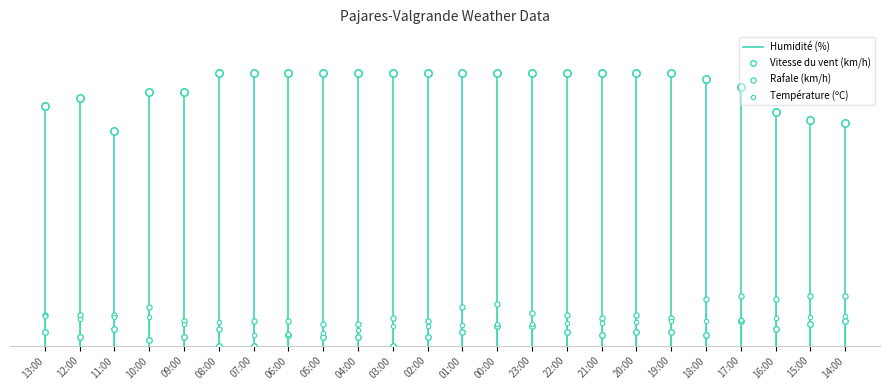

At how many categories does at least one series exceed 5?

24